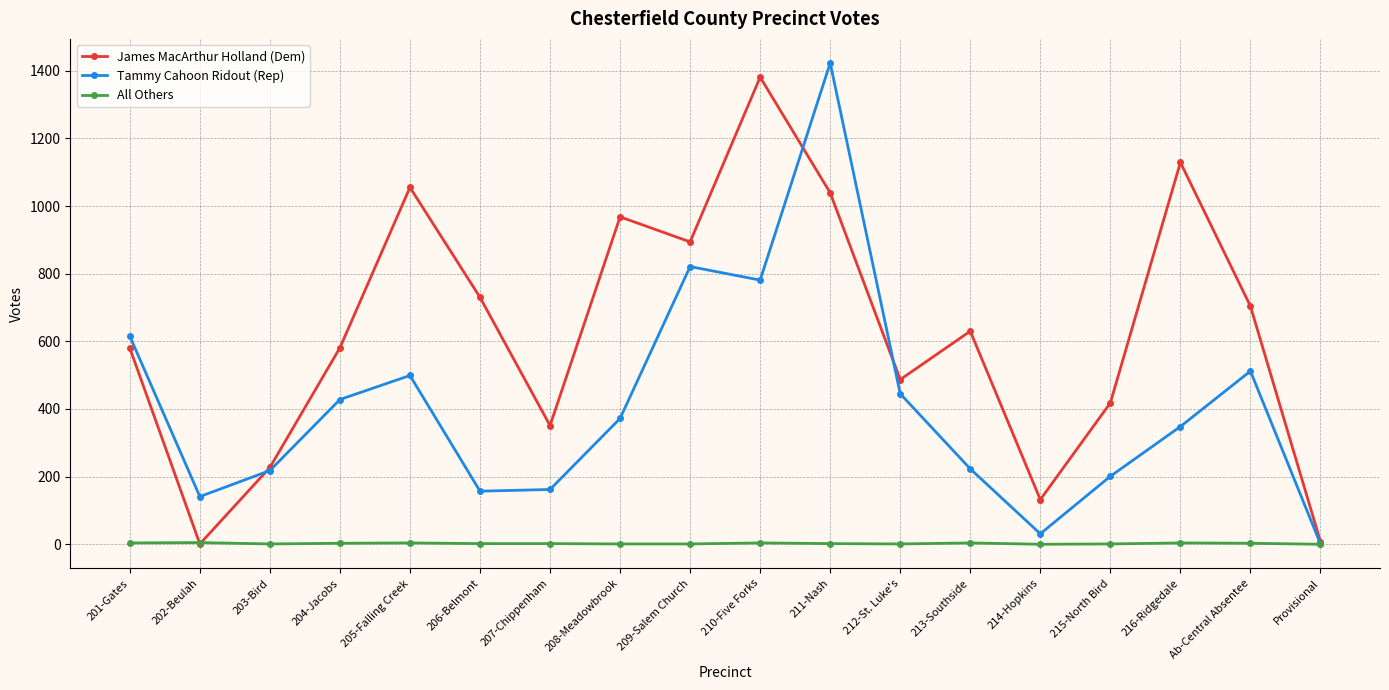

Rank the series at 213-Southside from highest to lowest value.

James MacArthur Holland (Dem), Tammy Cahoon Ridout (Rep), All Others